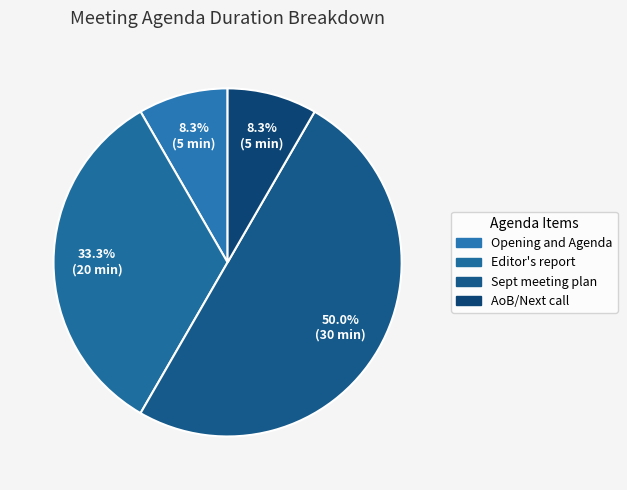

To the nearest percent, what is the difference between the Editor's report and AoB/Next call slice percentages?

25%